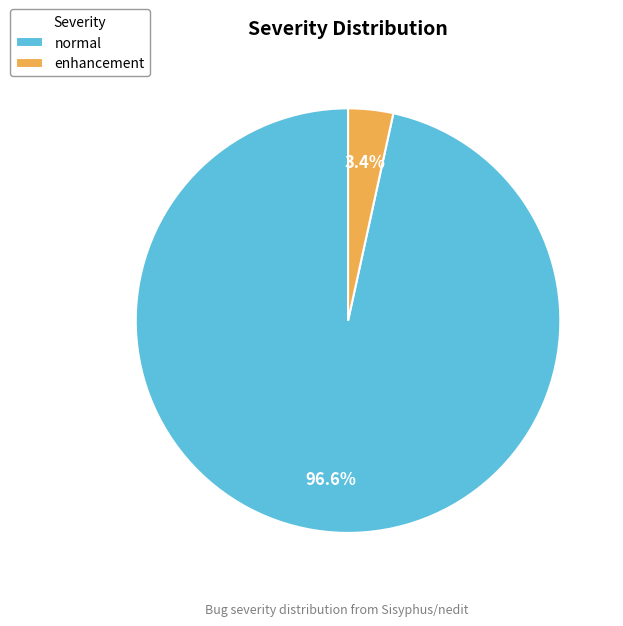

What percentage is the normal slice, to the nearest percent?

97%